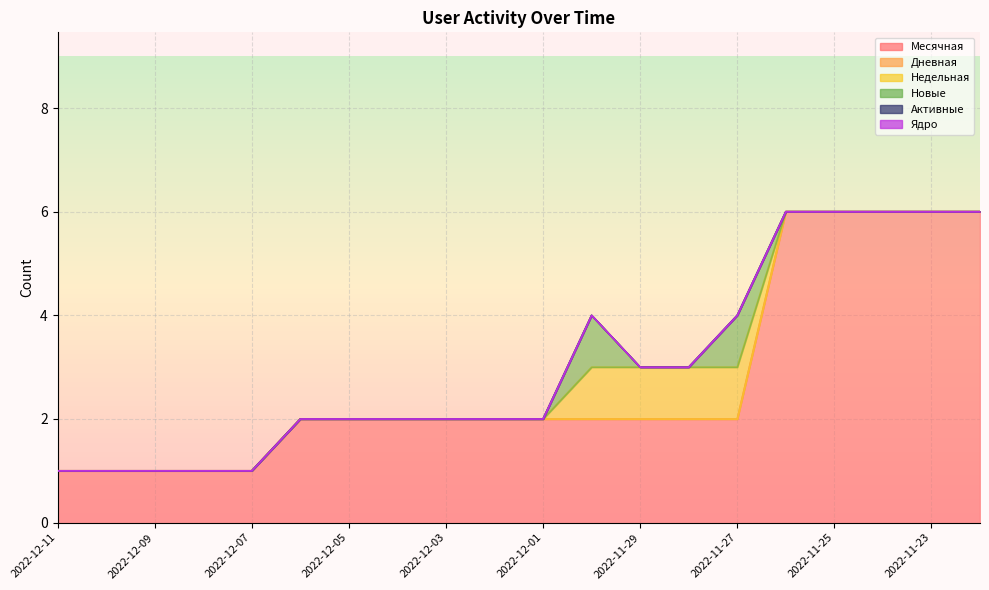

True or false: Дневная and Новые cross at least once.

False